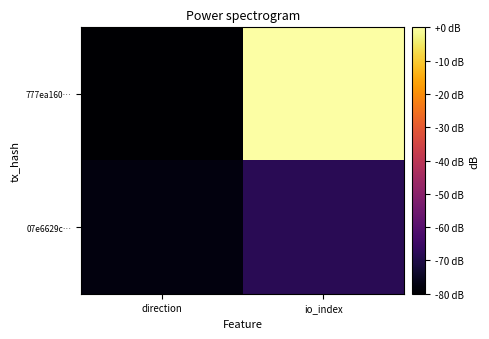

At which category is the sum across all series the highest?

io_index